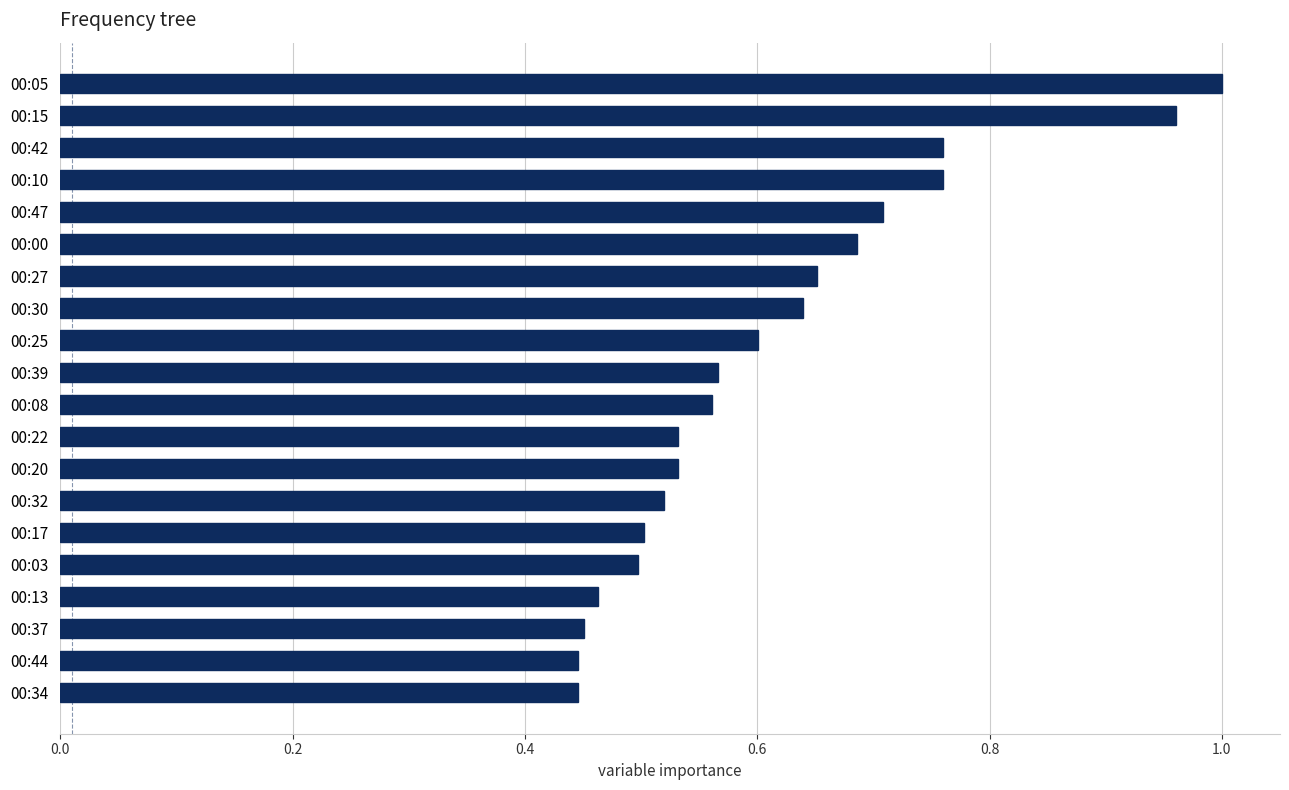

What is the sum of the values at 00:39 and 00:03?

1.1